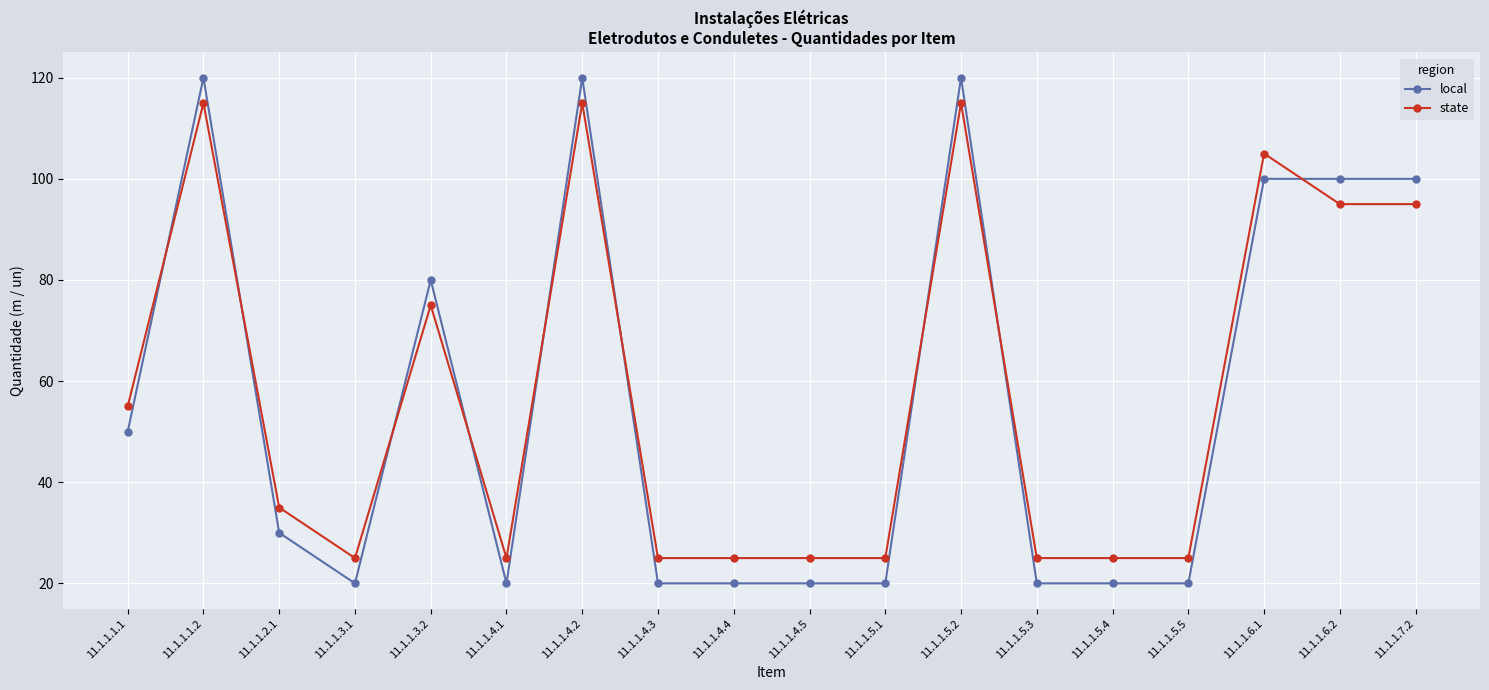

What is the spread (max minus min) of values at 11.1.1.3.2?

5